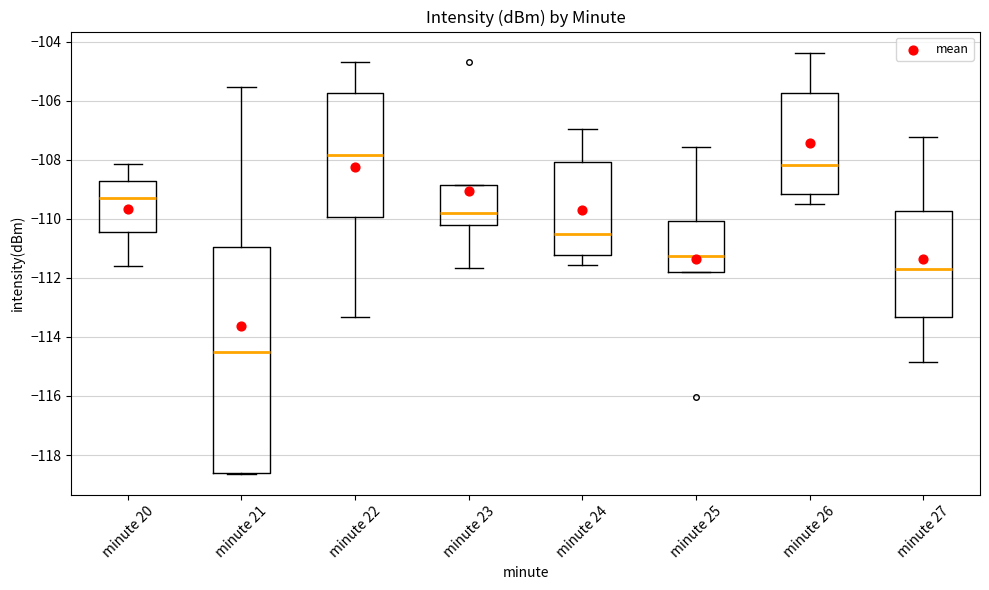

Where does the median line of the box for minute 25 sit on the y-axis? The values are not printed on the chart, so give them approximately, as read against the axis.

-111.2